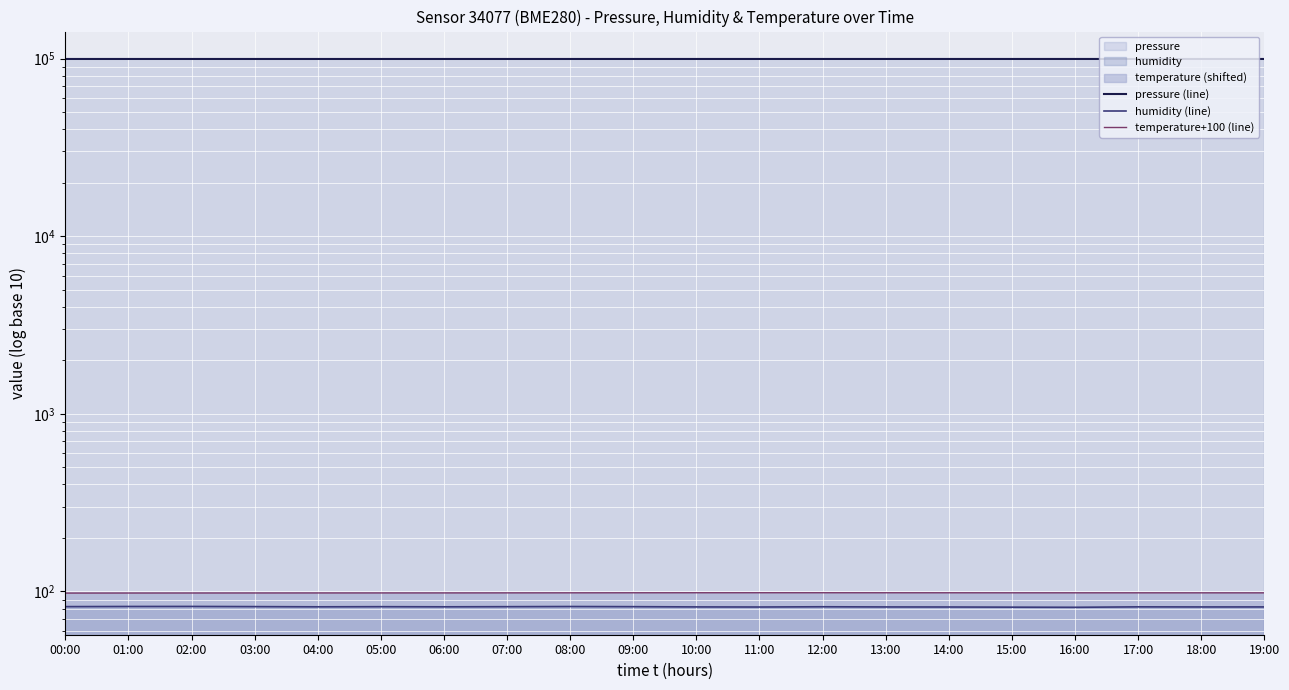

Which series has the largest total across all categories?

pressure (line)